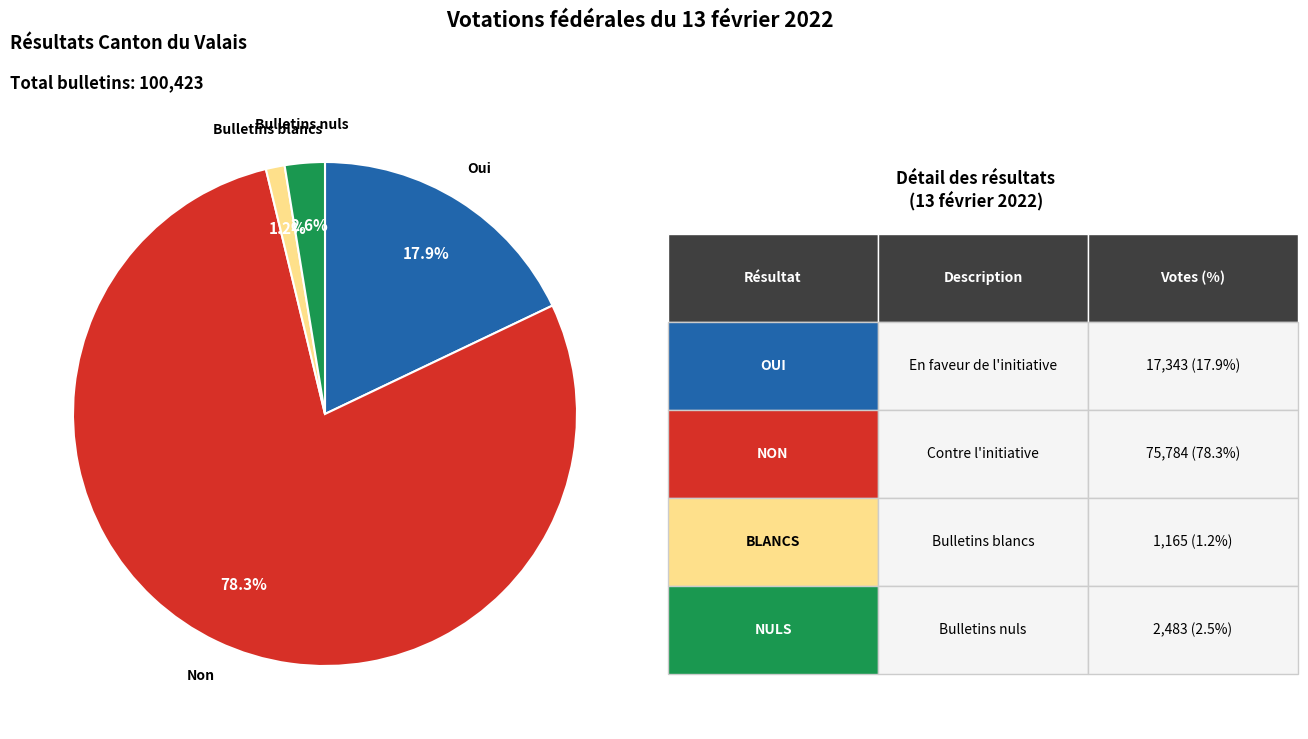

To the nearest percent, what is the average slice percentage?

25%